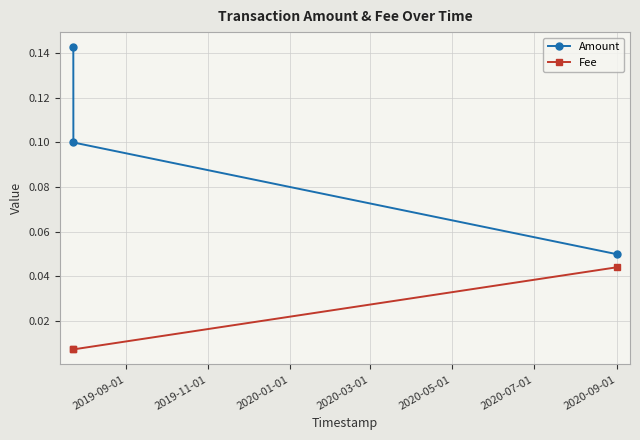

How many Fee values are between 0 and 1?

3